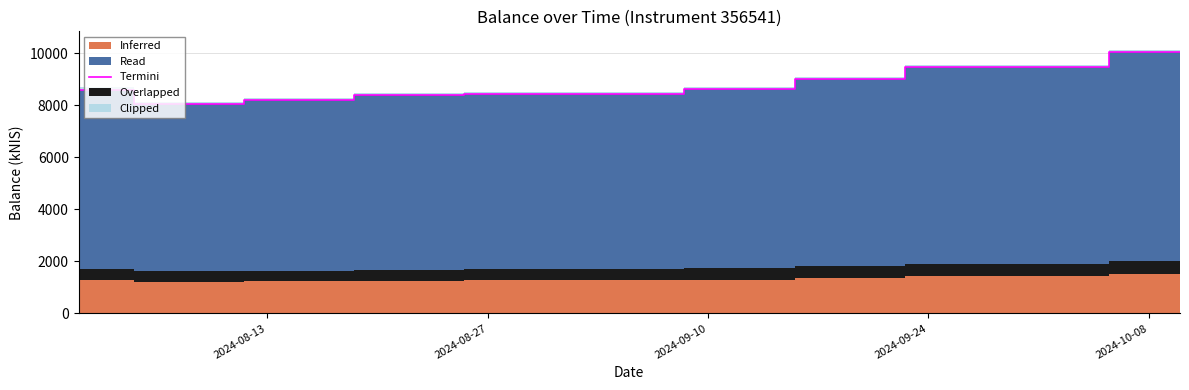

What is the minimum value for Termini?

8053.2